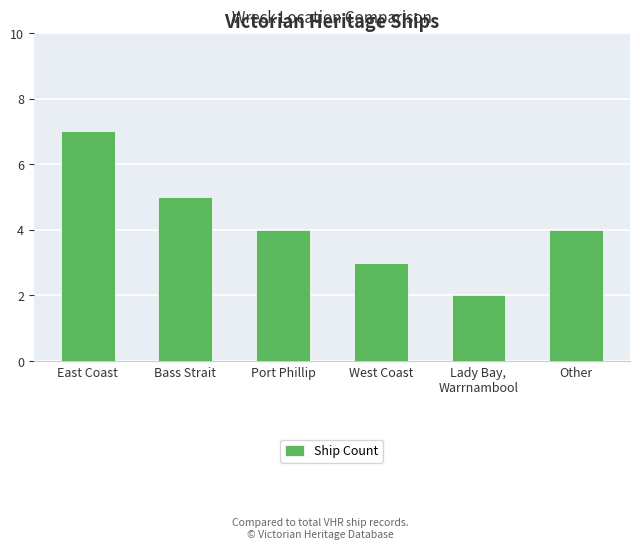

What is the sum of all values?

25